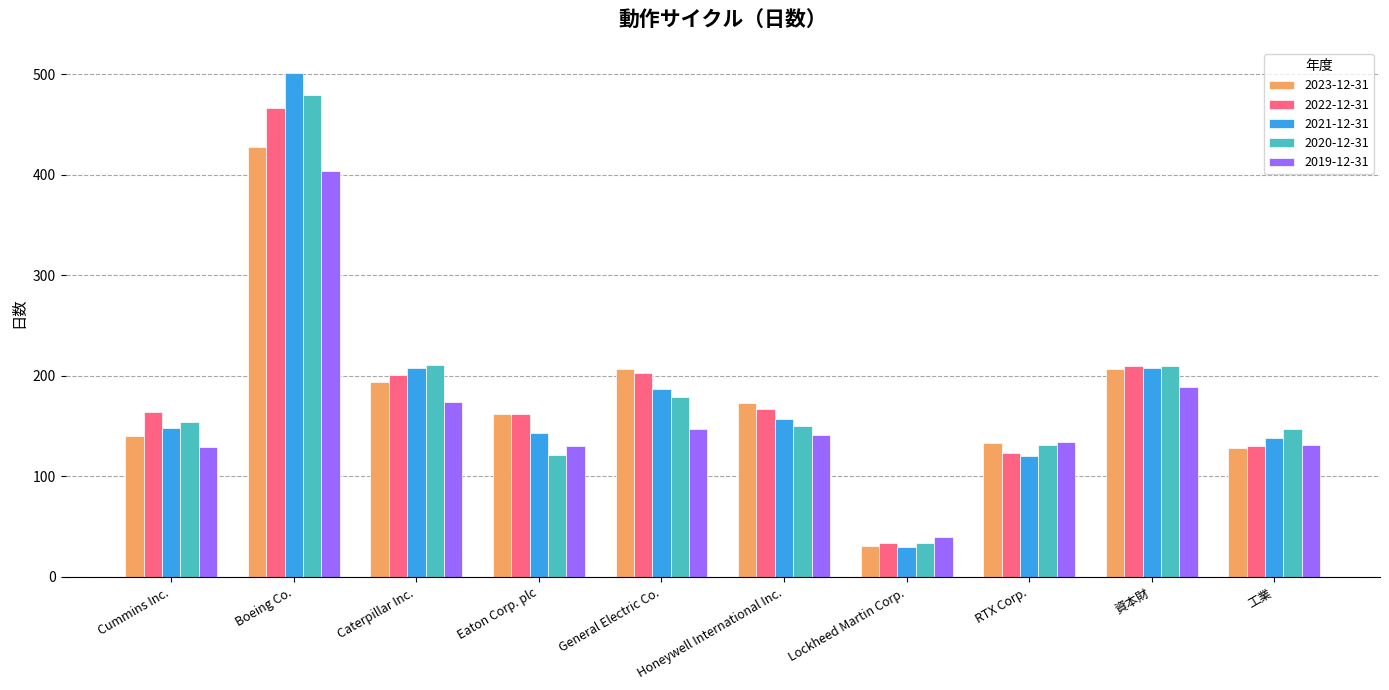

Which series has the widest spread of values?

2021-12-31